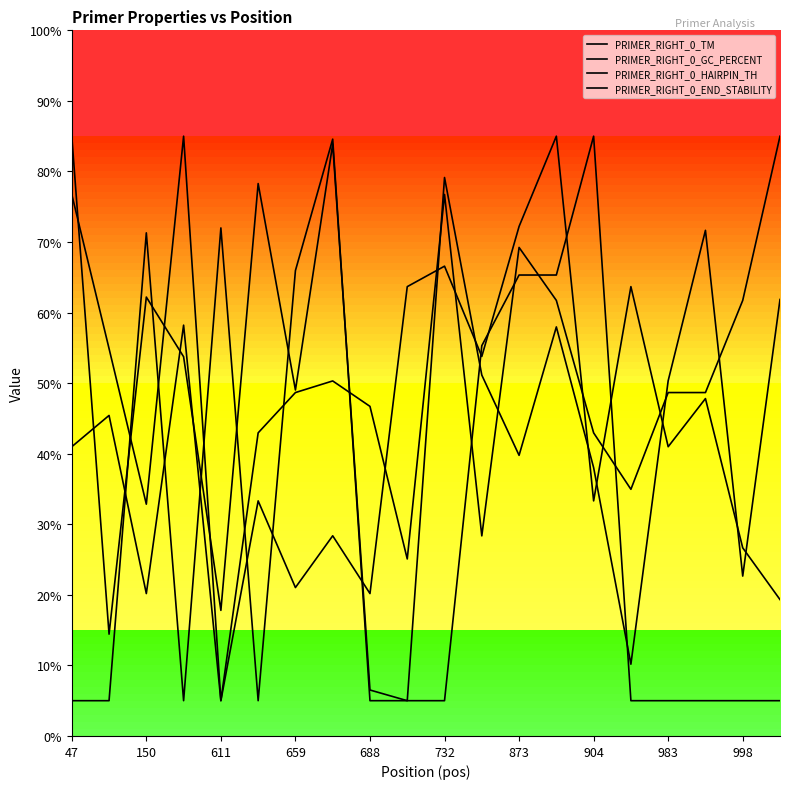

After their last crossing, which series has the higher values: PRIMER_RIGHT_0_GC_PERCENT or PRIMER_RIGHT_0_END_STABILITY?

PRIMER_RIGHT_0_GC_PERCENT